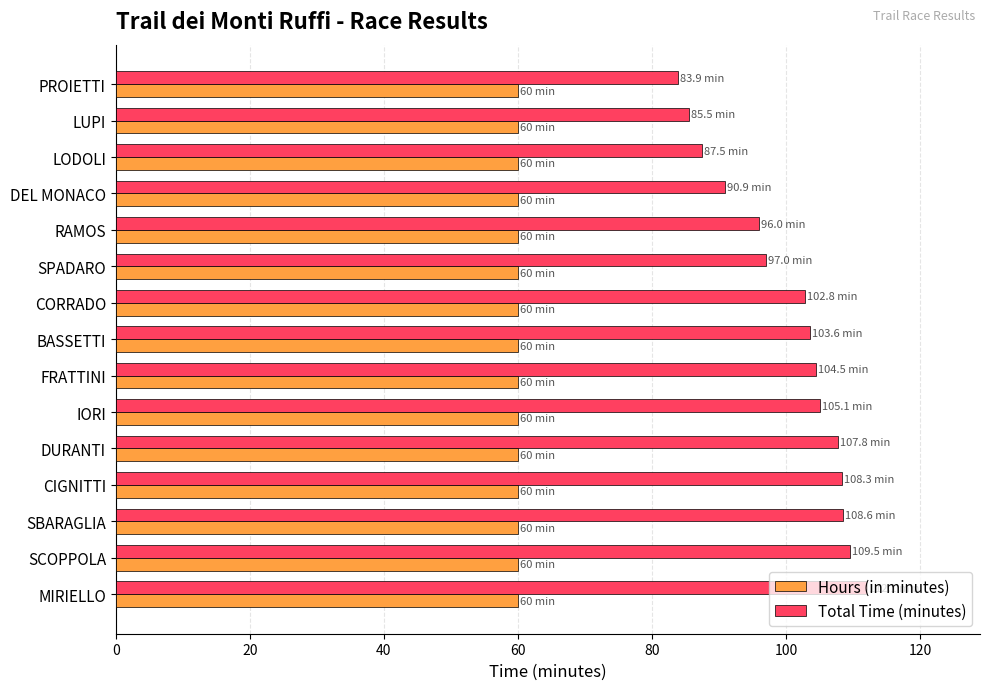

Is the value of Hours (in minutes) at PROIETTI greater than the value of Total Time (minutes) at RAMOS?

No